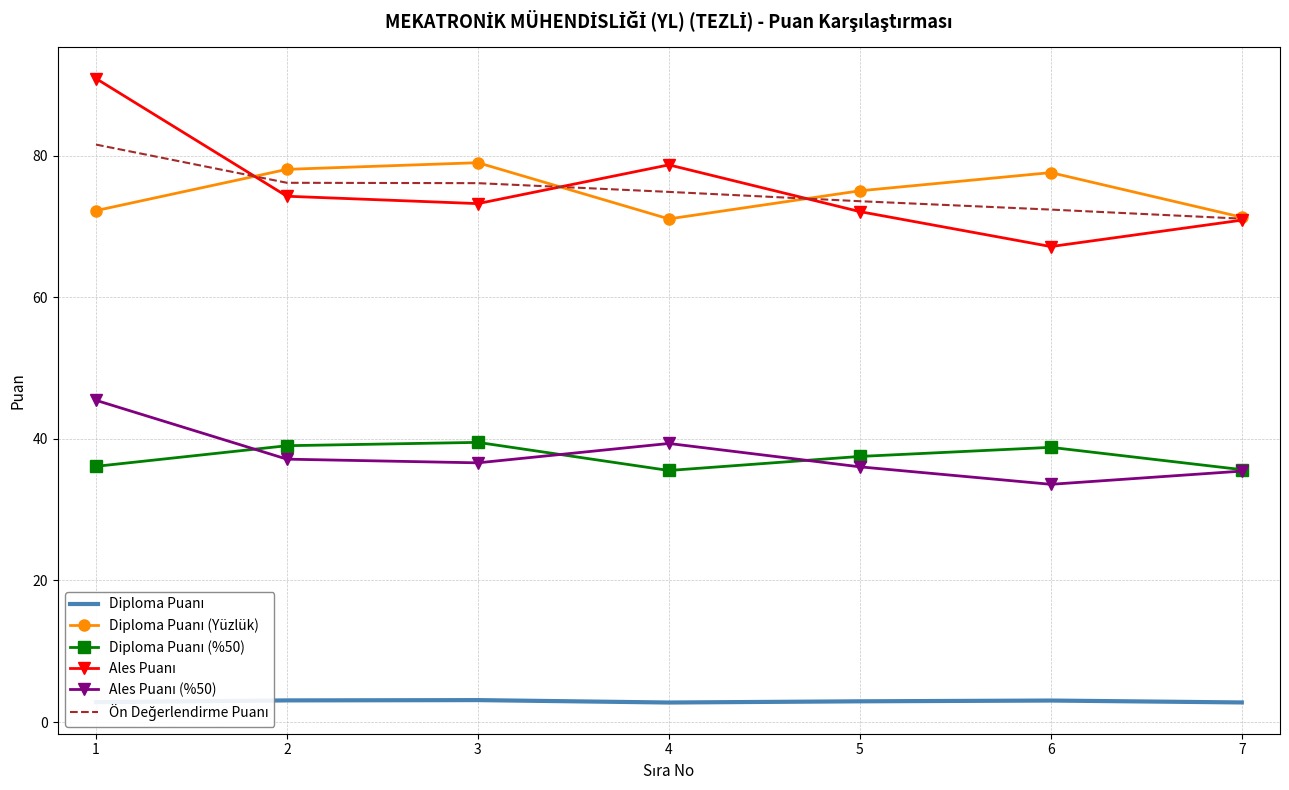

What is the total value across all series at 5?

297.2